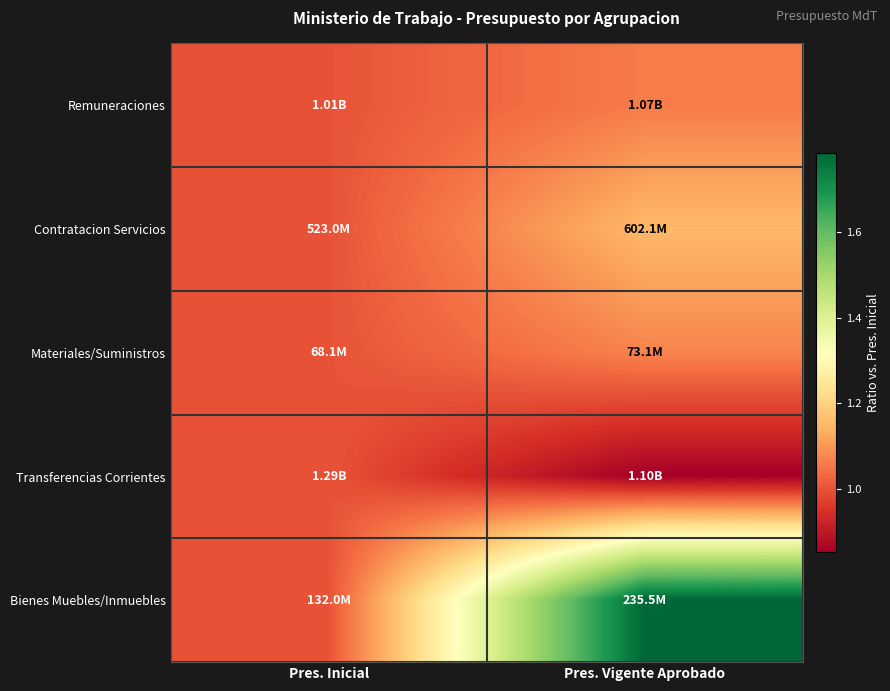

At how many categories does at least one series exceed 0?

2